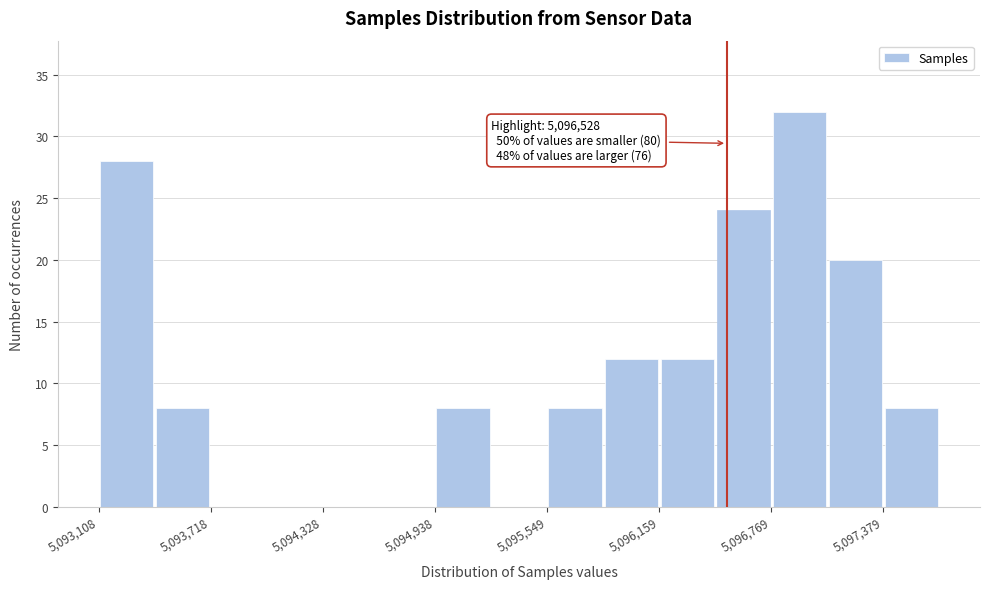

Read against the x-axis, roughly where is the centre of the tallest bar?

5096900